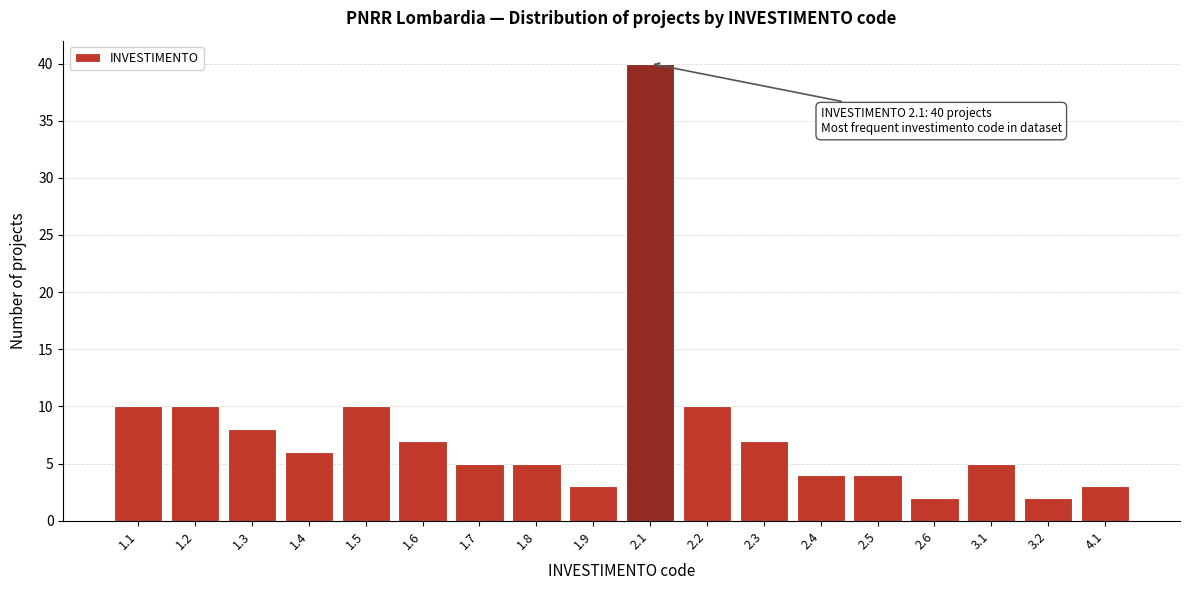

Reading left to right, extract all data points from this chart.

1.1=10	1.2=10	1.3=8	1.4=6	1.5=10	1.6=7	1.7=5	1.8=5	1.9=3	2.1=40	2.2=10	2.3=7	2.4=4	2.5=4	2.6=2	3.1=5	3.2=2	4.1=3